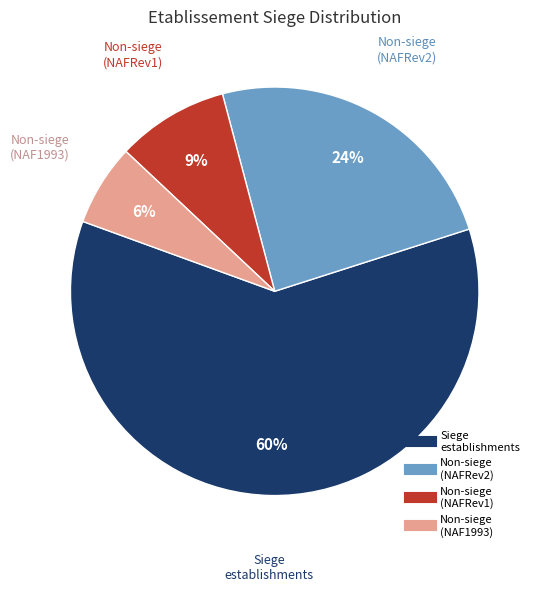

Is there any slice that represents more than half of the pie?

Yes